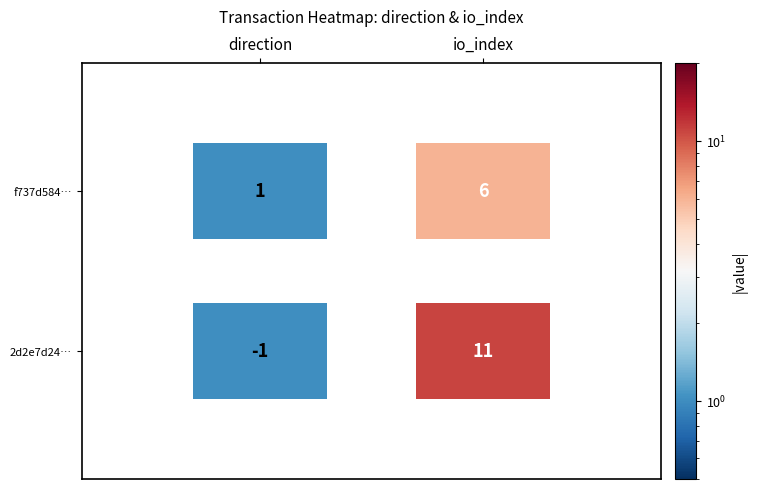

What is the difference between the highest and lowest values at 0?

2